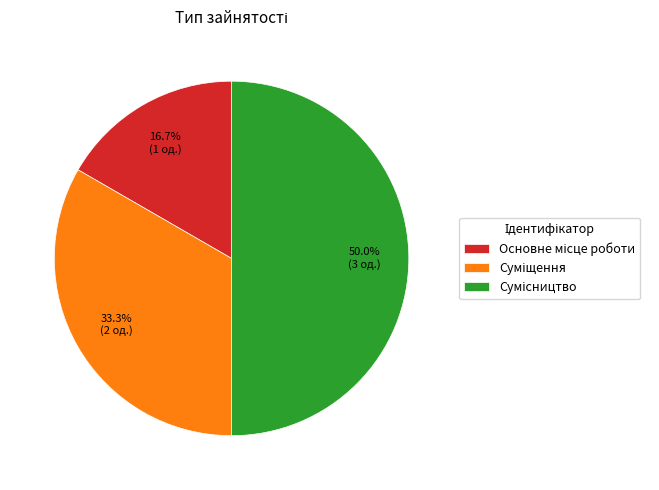

Is there a majority slice in this chart?

No